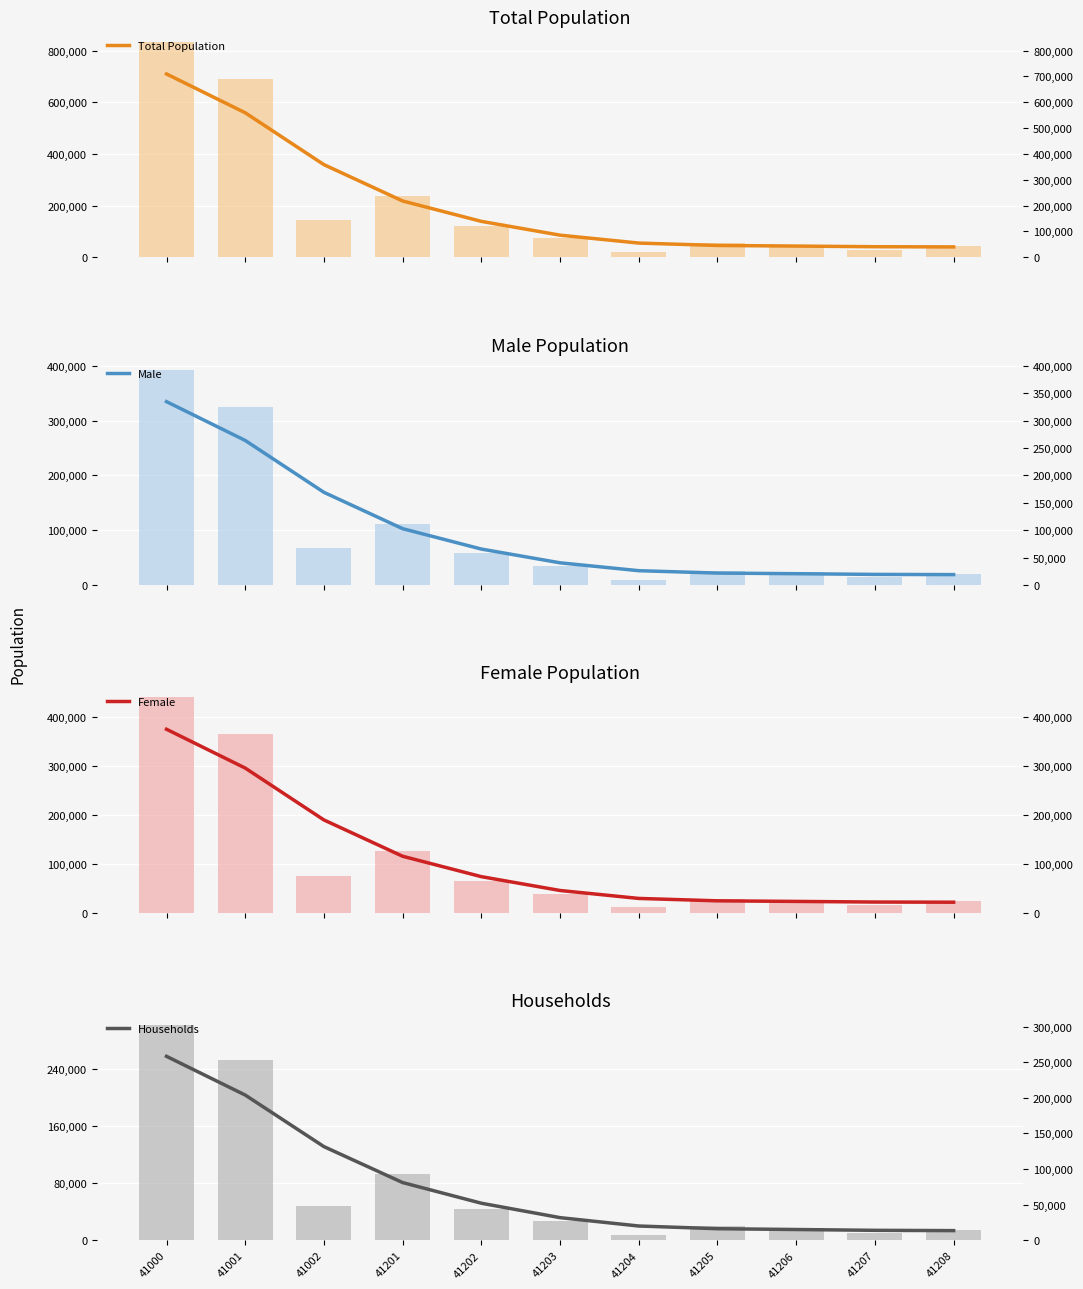

Does the chart contain stacked bars?

No